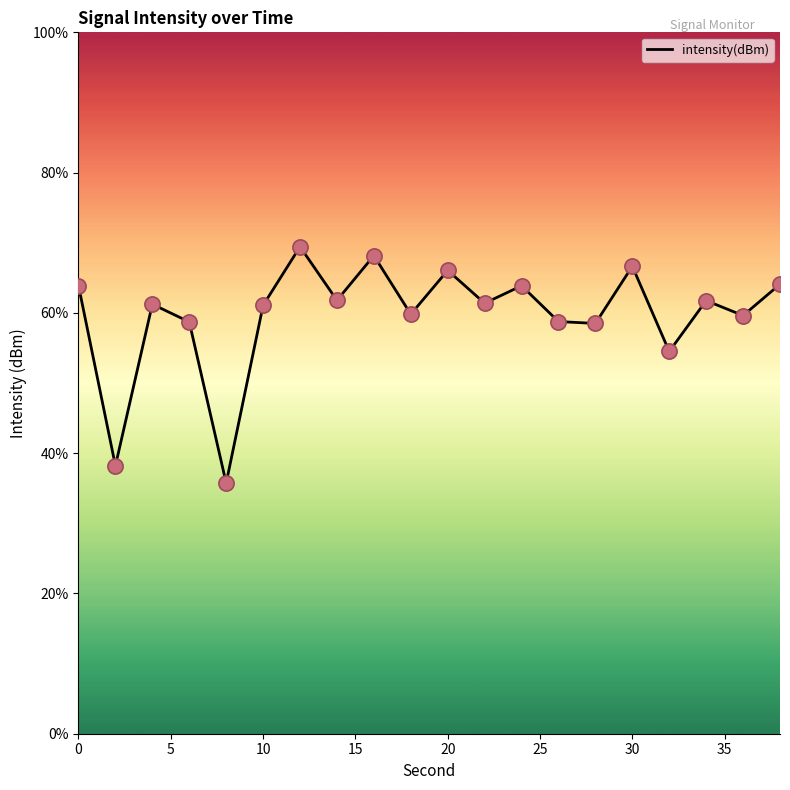

What is the minimum value shown in the chart?

35.7